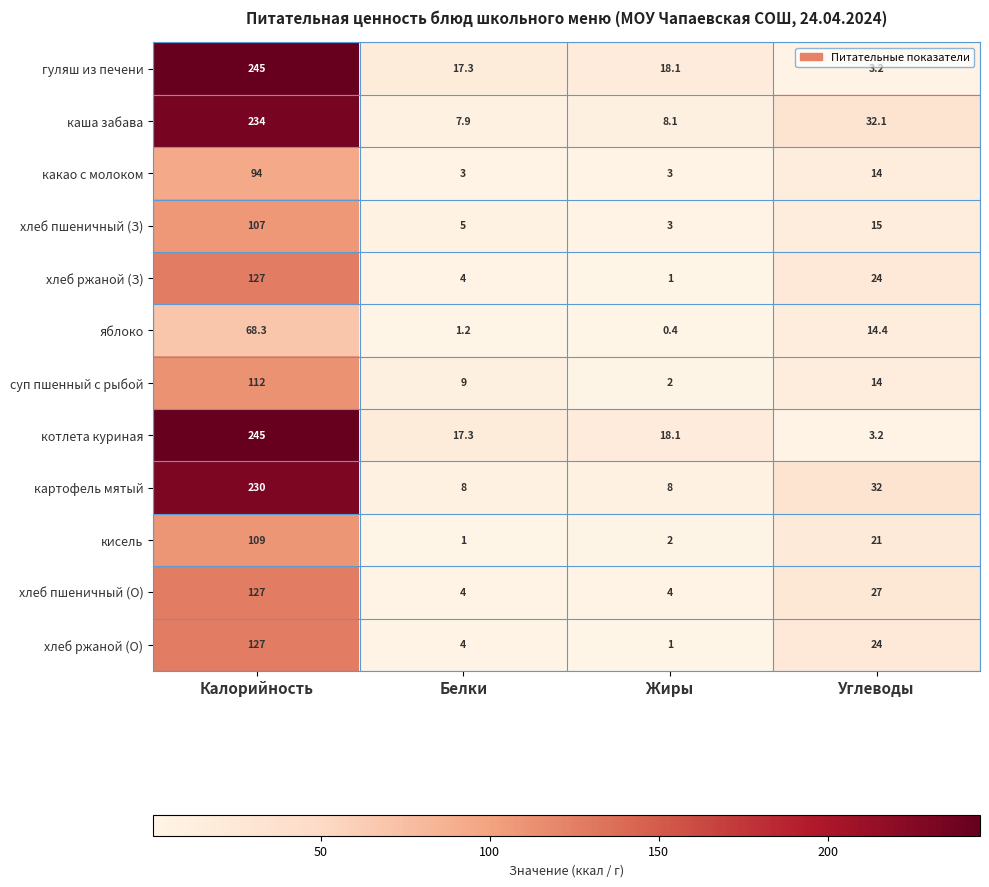

Which series changed the most between Белки and Жиры?

суп пшенный с рыбой